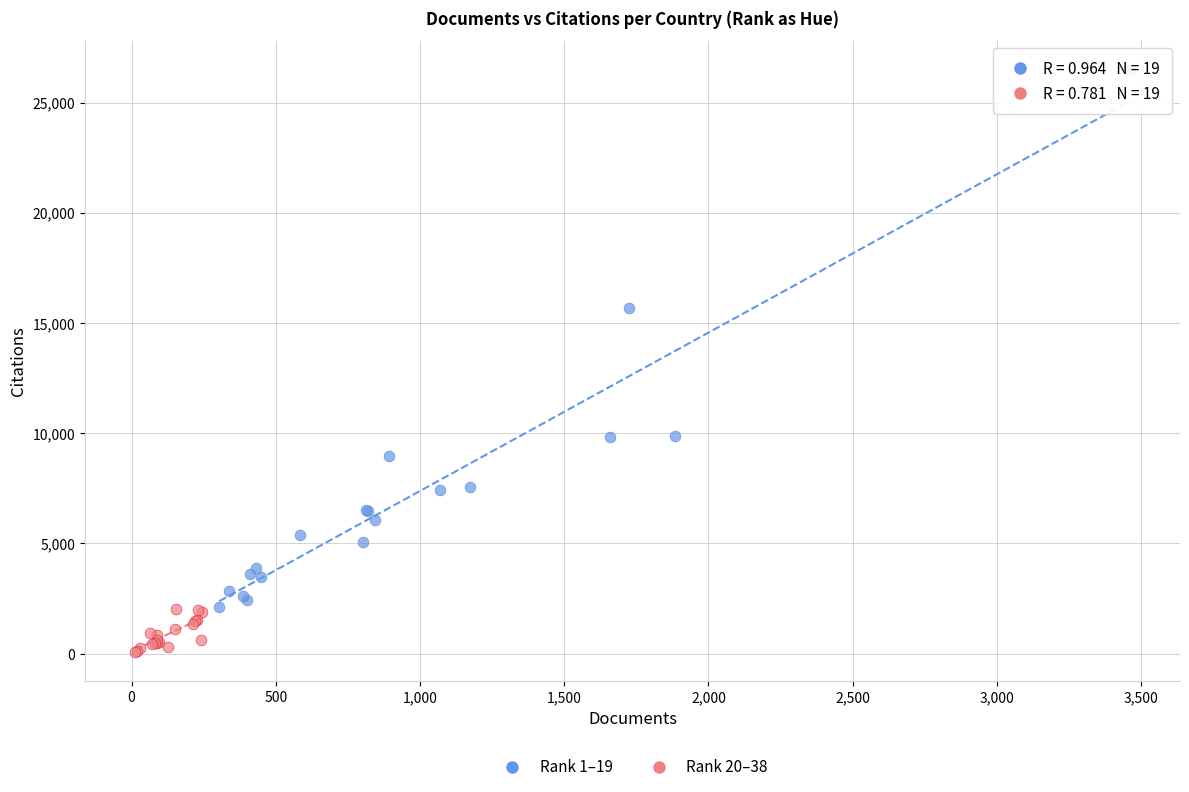

Which series has the largest Y range (max minus min)?

Rank 1–19